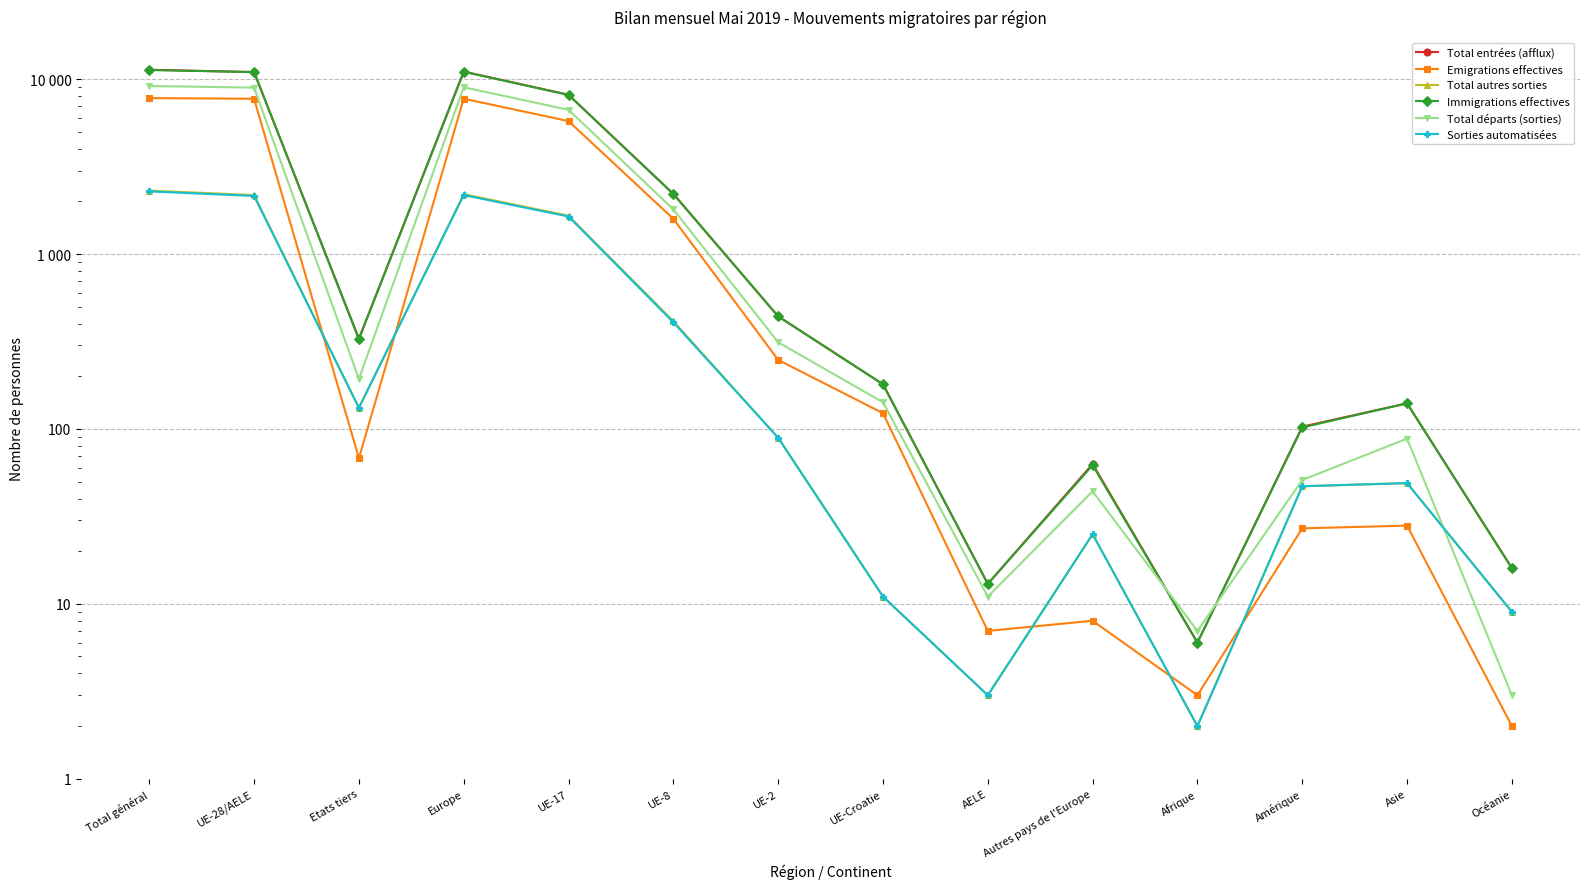

What is the approximate value of Total départs (sorties) at UE-17, to the nearest 100?

6700